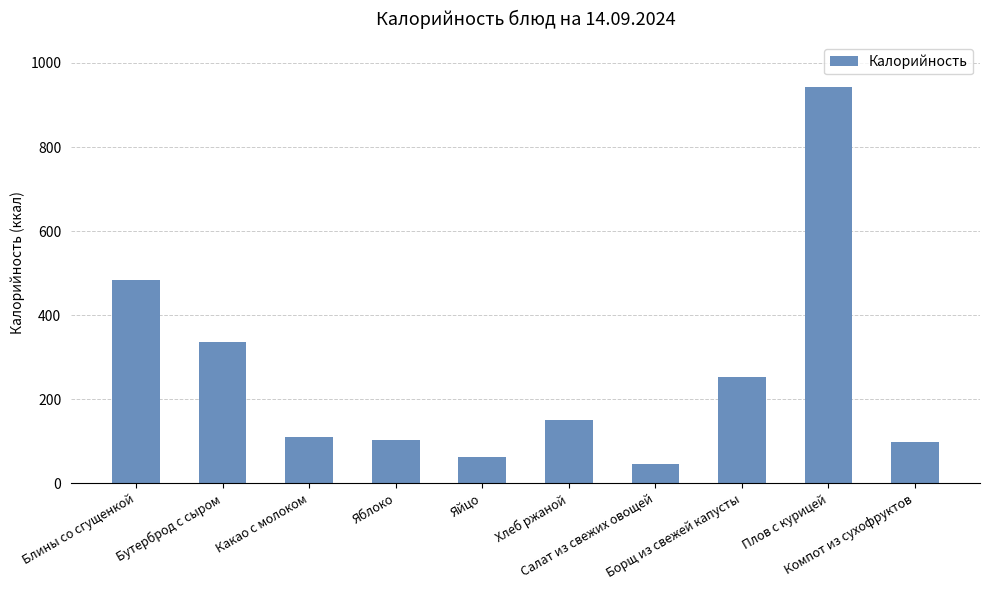

What is the approximate value at Какао с молоком, to the nearest 100?

100